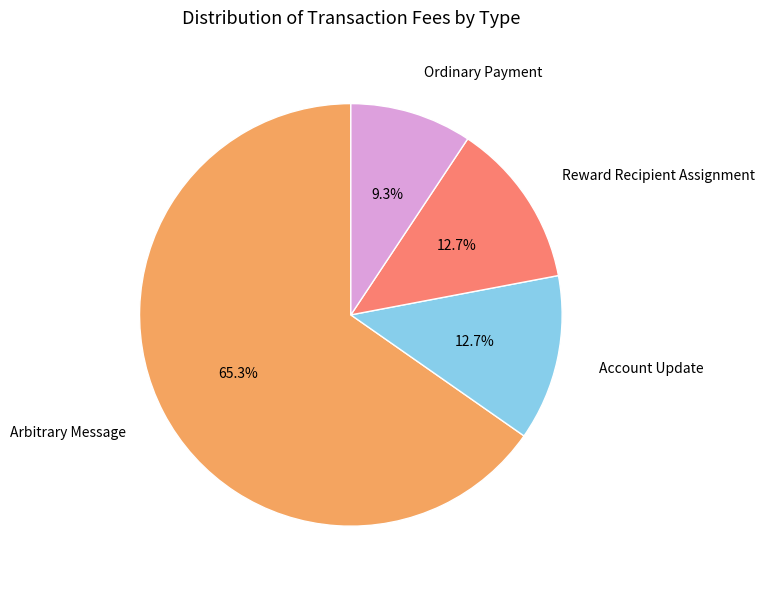

Is it true that Arbitrary Message is 65% of the pie?

True